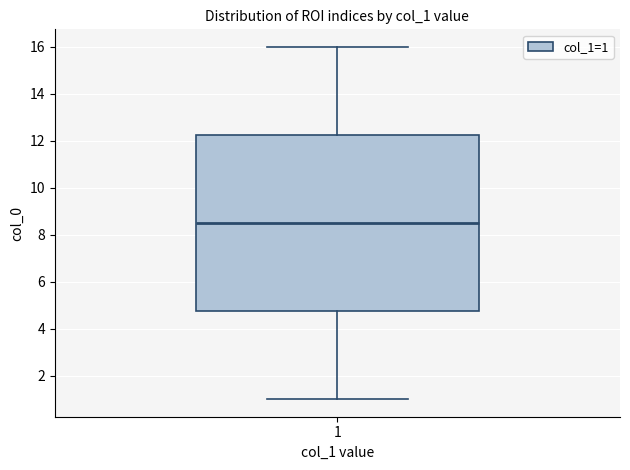

Read this box plot against the y-axis: the position of the median line, the range covered by the box, and the ends of both whiskers. The values are not printed on the chart, so give them approximately, as read against the axis.

median 8.6, box 4.8 to 12.2, whiskers 1.0 to 16.0